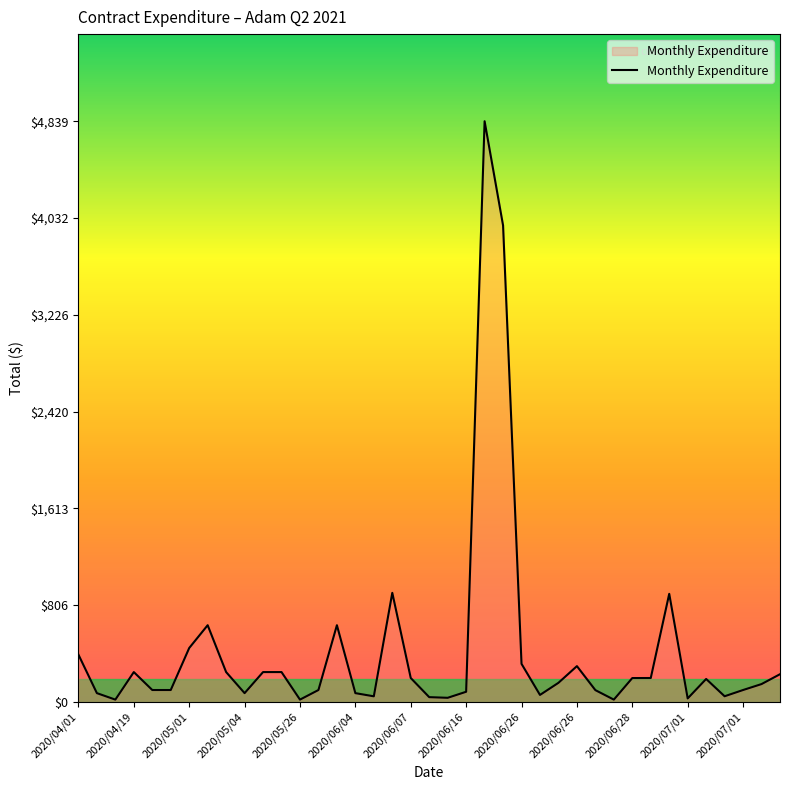

What is the average value?

431.3